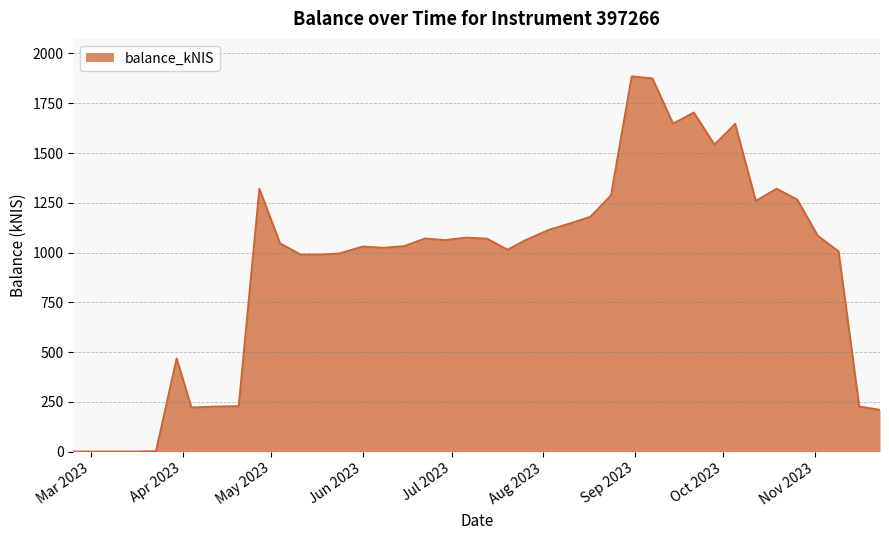

How many lines are shown in the chart?

1